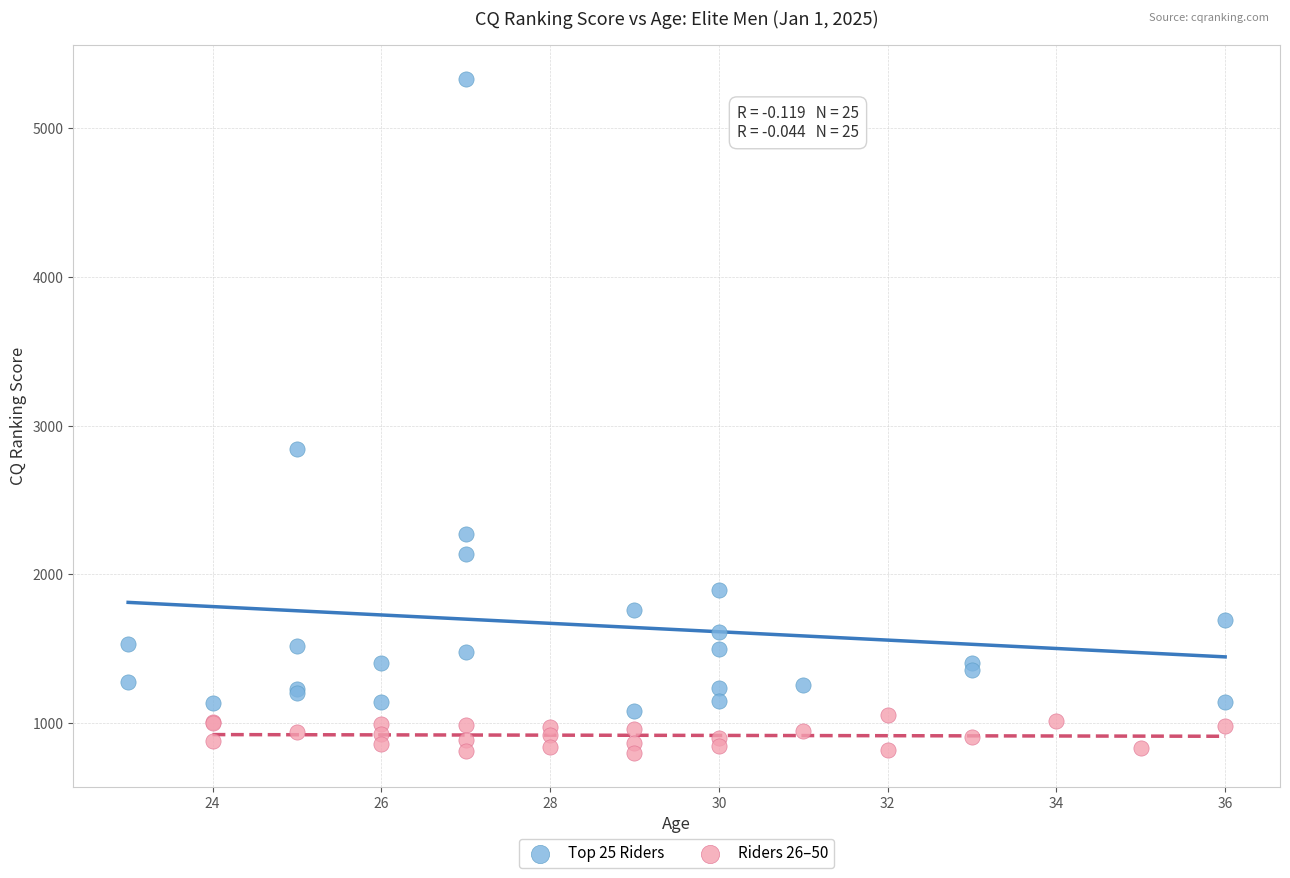

Which series reaches the minimum Y coordinate?

Riders 26–50